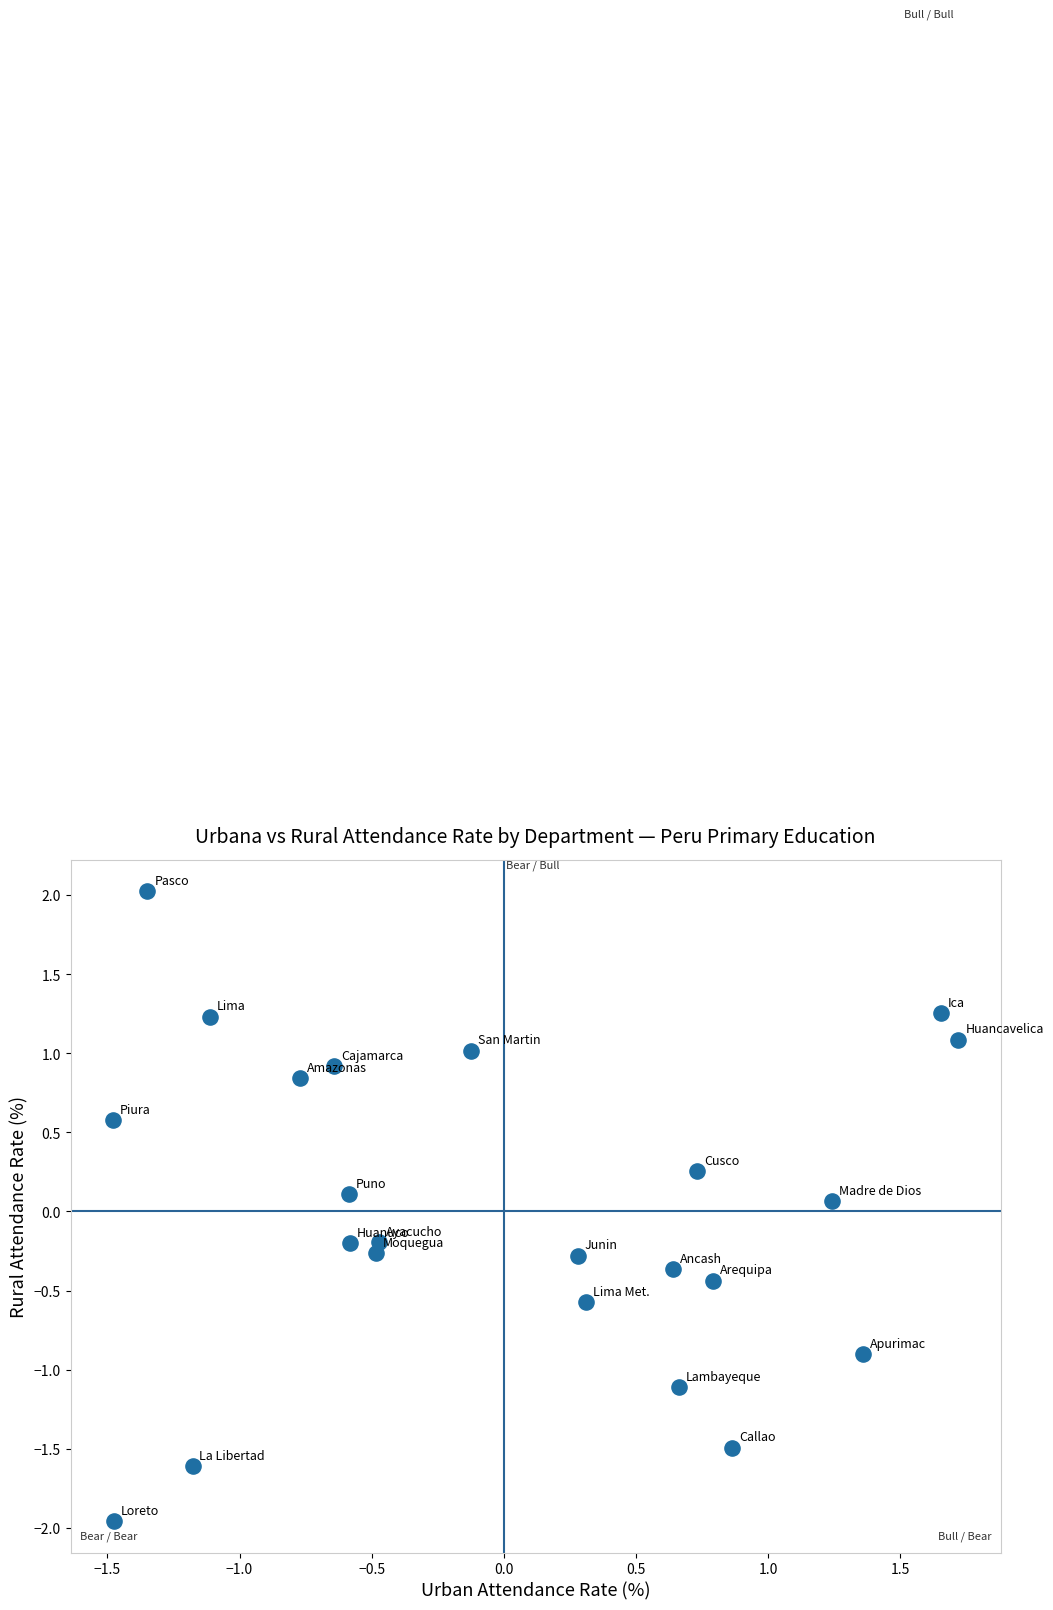

What is the range of Y values (max minus min)?

4.0